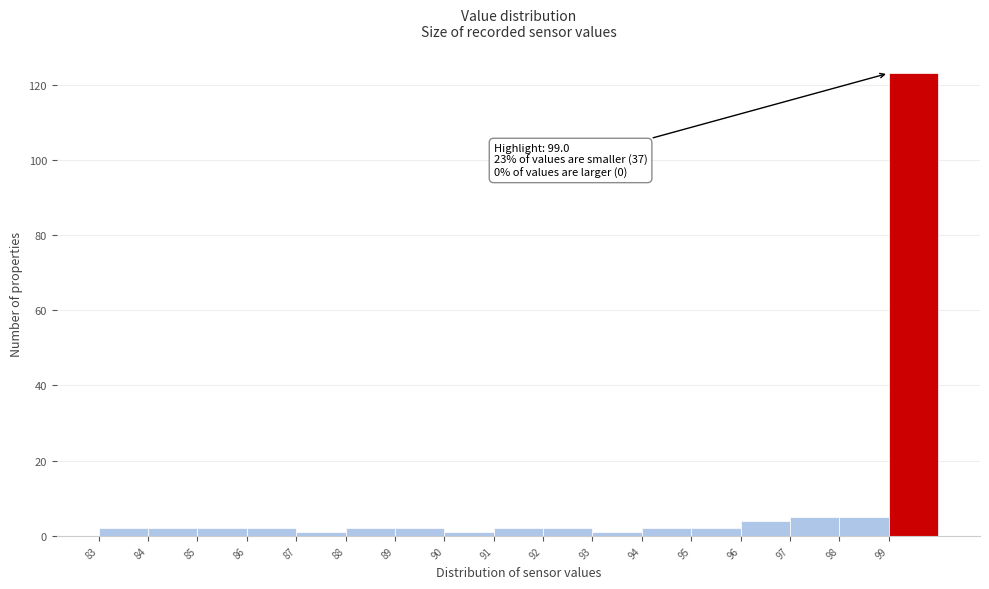

Over which range of the x-axis is the bar tallest?

99 to 100